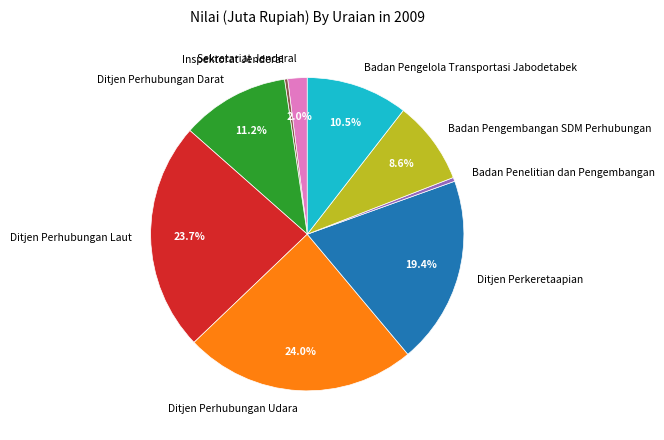

Is the sum of Badan Penelitian dan Pengembangan and Badan Pengelola Transportasi Jabodetabek greater than half?

No